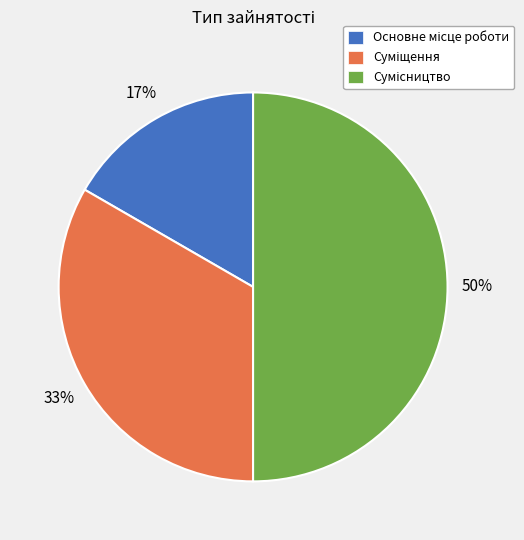

To the nearest percent, what is the difference between the largest and smallest slice percentages?

33%